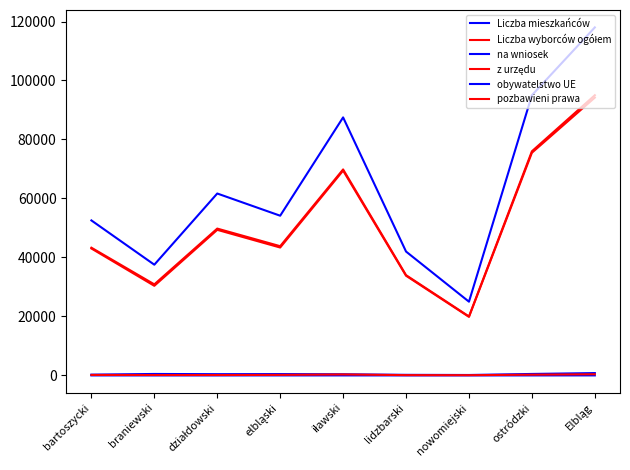

True or false: Liczba wyborców ogółem has more than 0 interior local peaks.

True